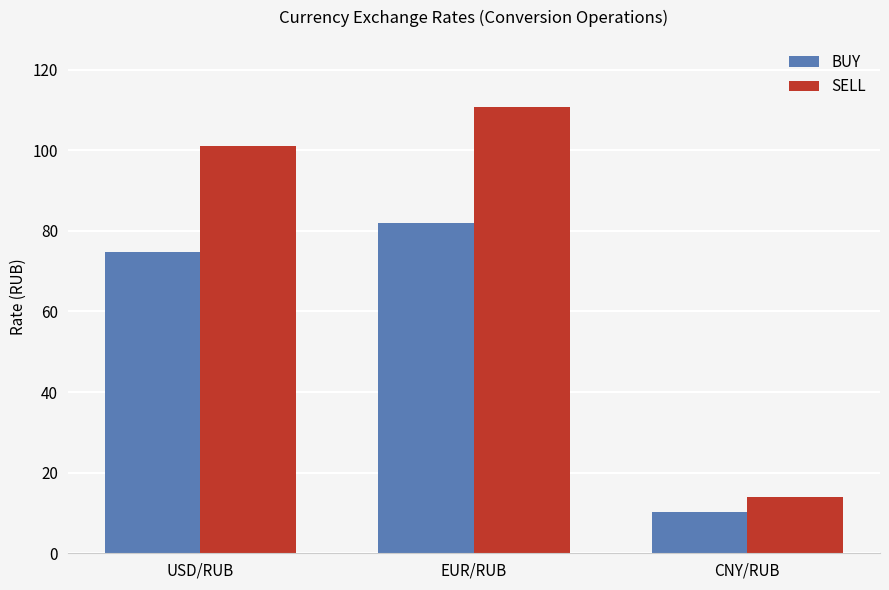

What are all the series names shown in the legend?

BUY, SELL